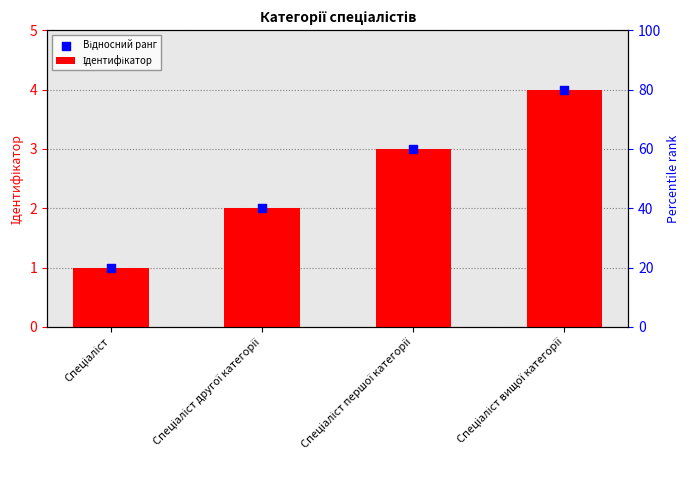

Is the value of Ідентифікатор at Спеціаліст вищої категорії greater than the value of Відносний ранг at Спеціаліст другої категорії?

Yes